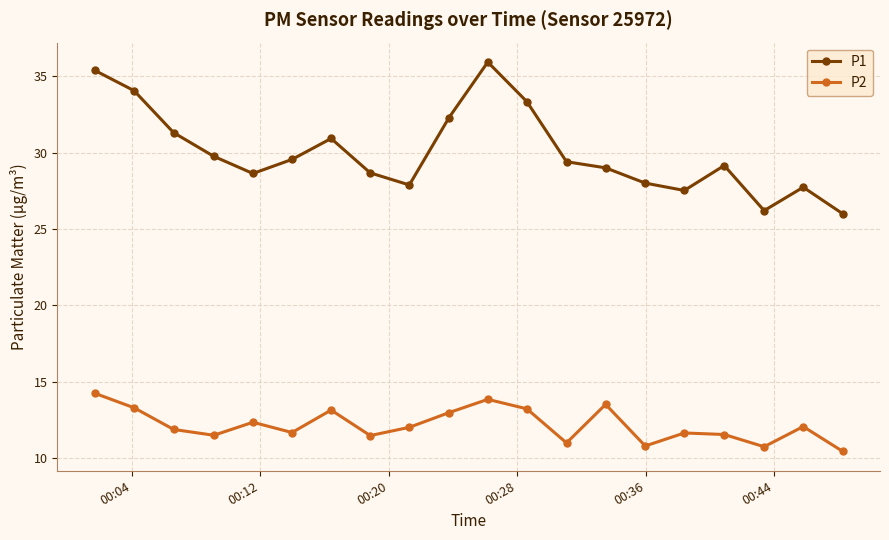

Rank the series by their maximum value, from lowest to highest.

P2, P1